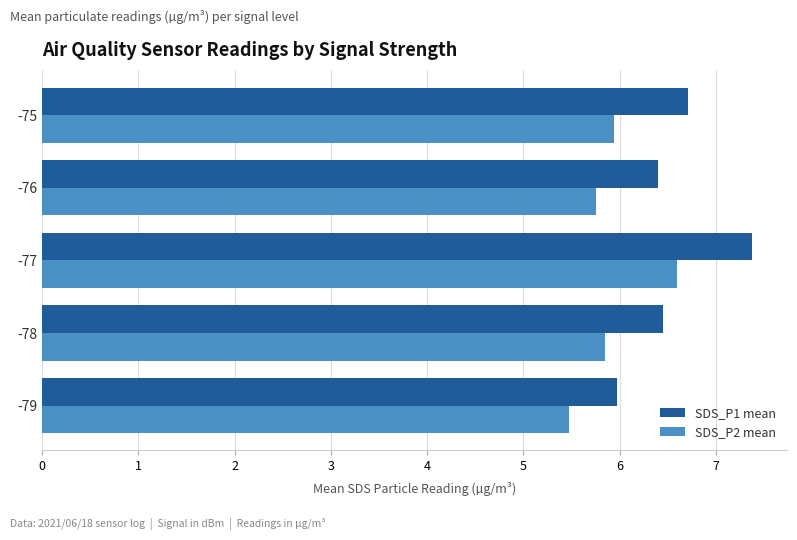

Which series has the largest total across all categories?

SDS_P1 mean